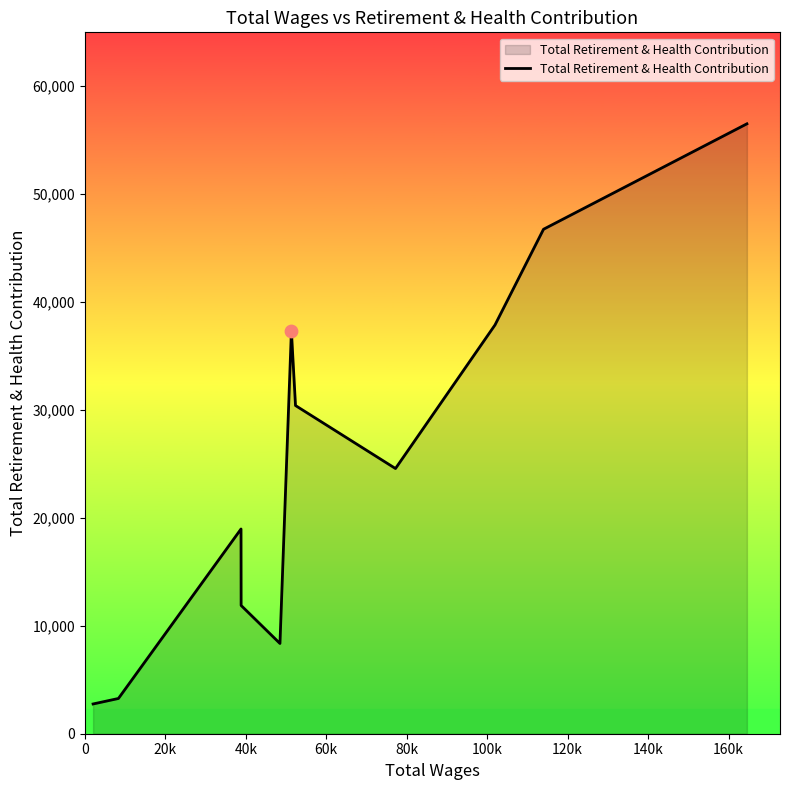

What is the maximum value shown in the chart?

56454